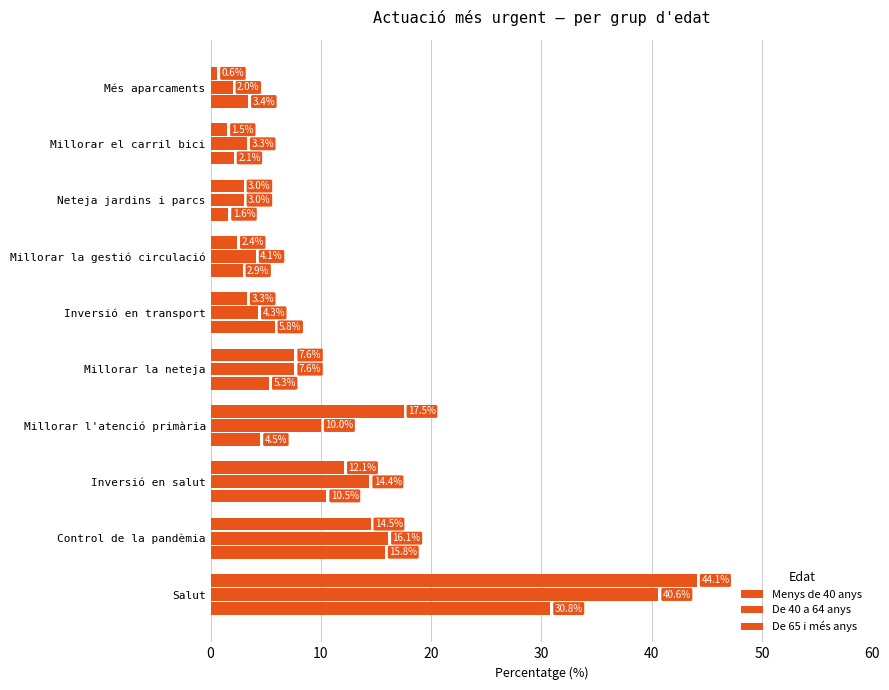

How many distinct data groups are displayed?

3